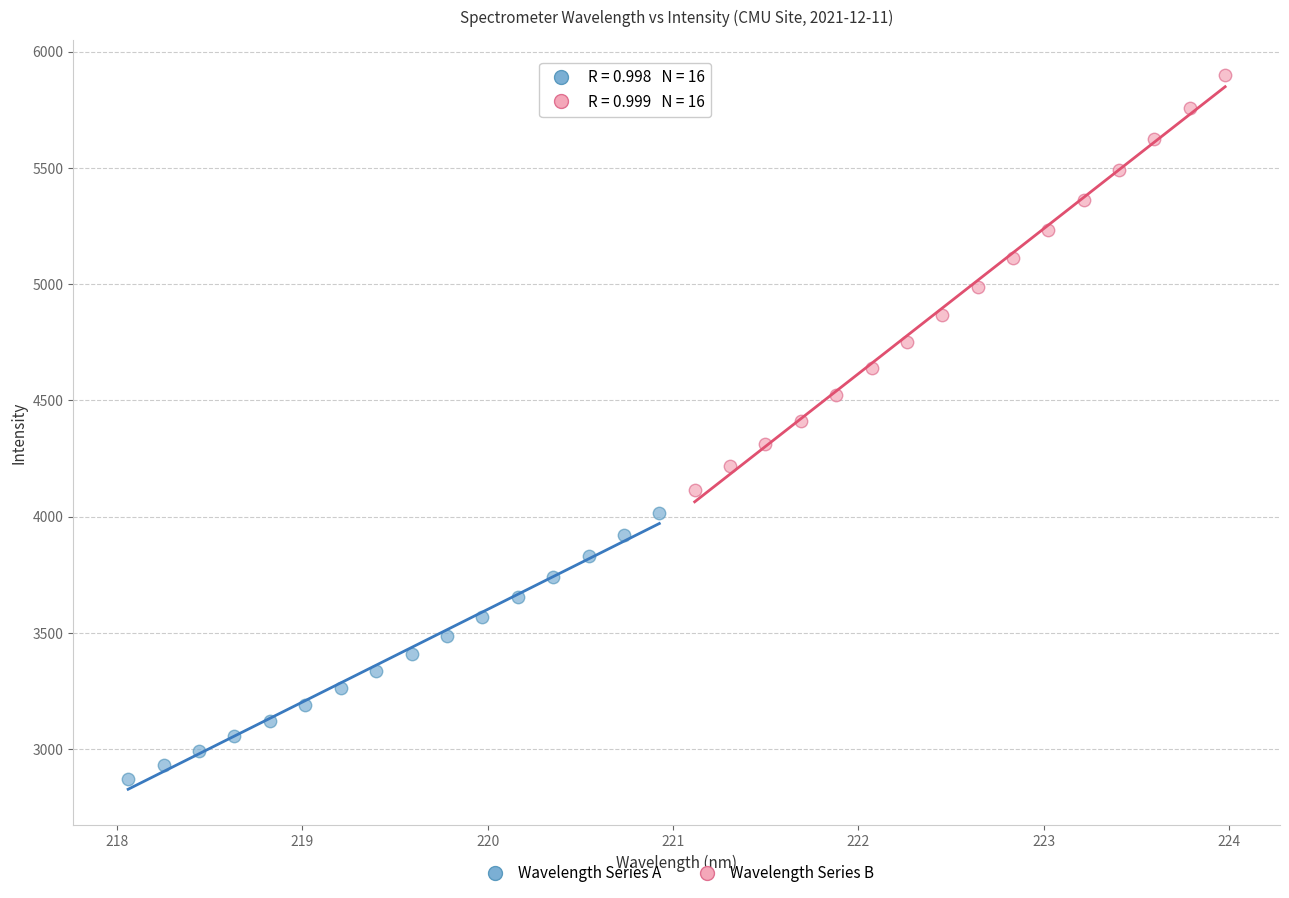

What are all the series names shown in the legend?

Wavelength Series A, Wavelength Series B